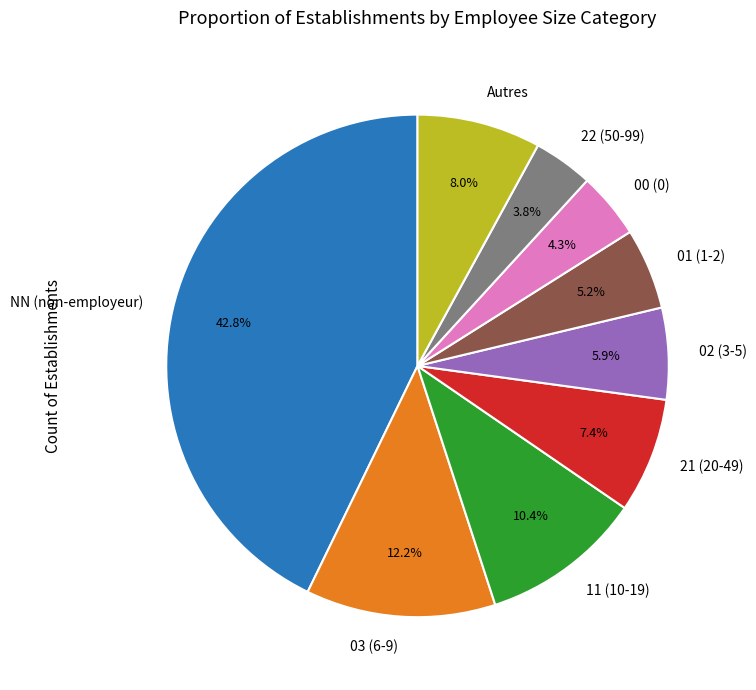

To the nearest percent, what is the difference between the largest and smallest slice percentages?

39%